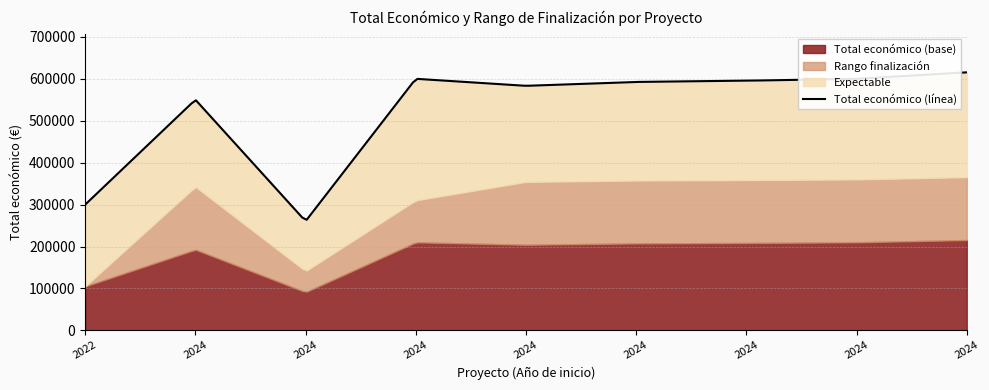

What is the average value of the Total económico series?

521864